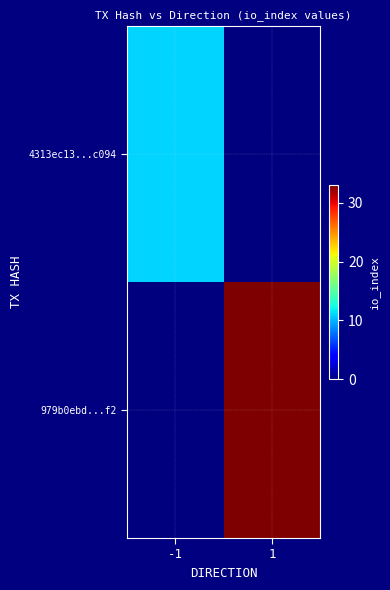

Rank the series at 1 from highest to lowest value.

979b0ebd...f2, 4313ec13...c094